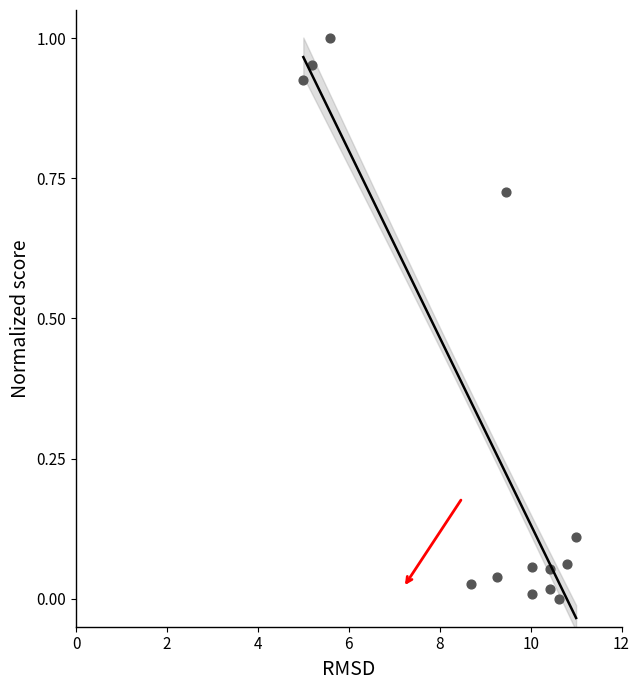

What is the range of X values (max minus min)?

6.0